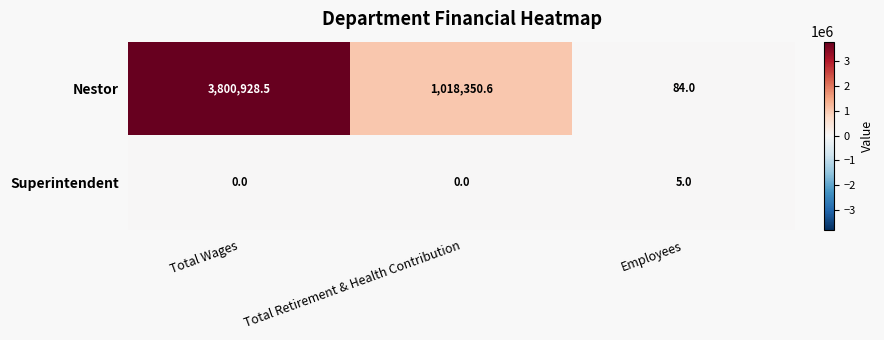

What is the approximate value of Nestor at Total Wages?

3800928.5